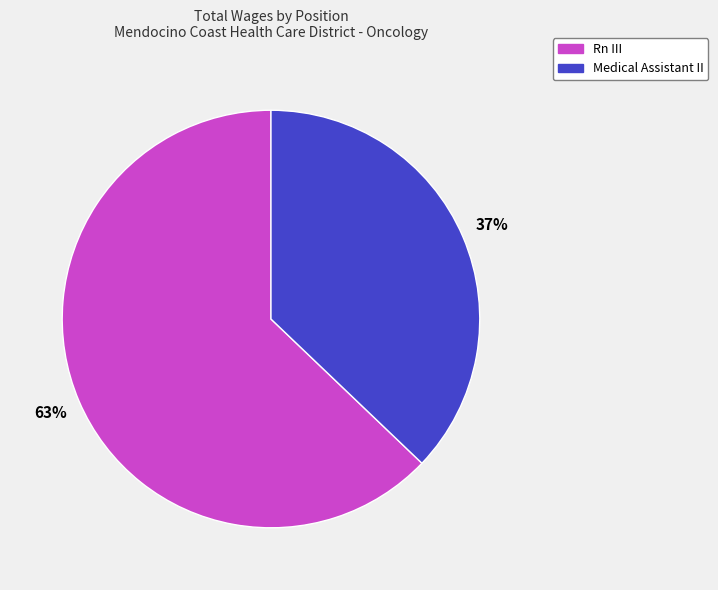

Is it true that Rn III is 48% of the pie?

False